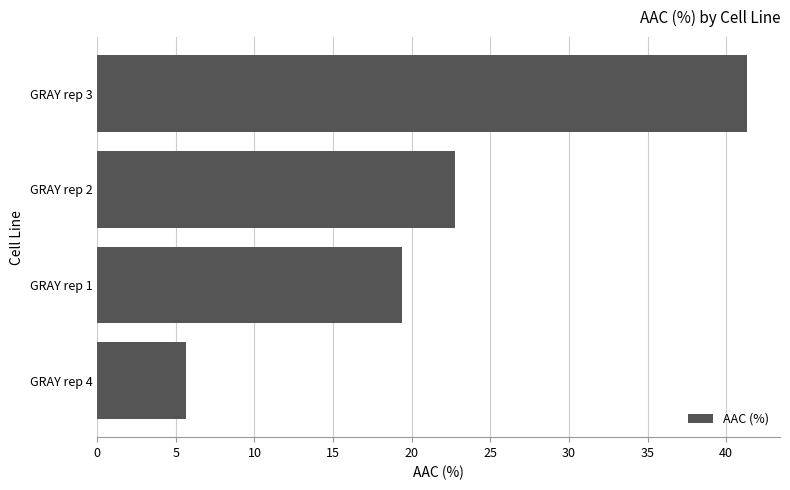

Reading bottom to top, transcribe all the data shown in this chart.

GRAY rep 4=5.7	GRAY rep 1=19.4	GRAY rep 2=22.8	GRAY rep 3=41.4